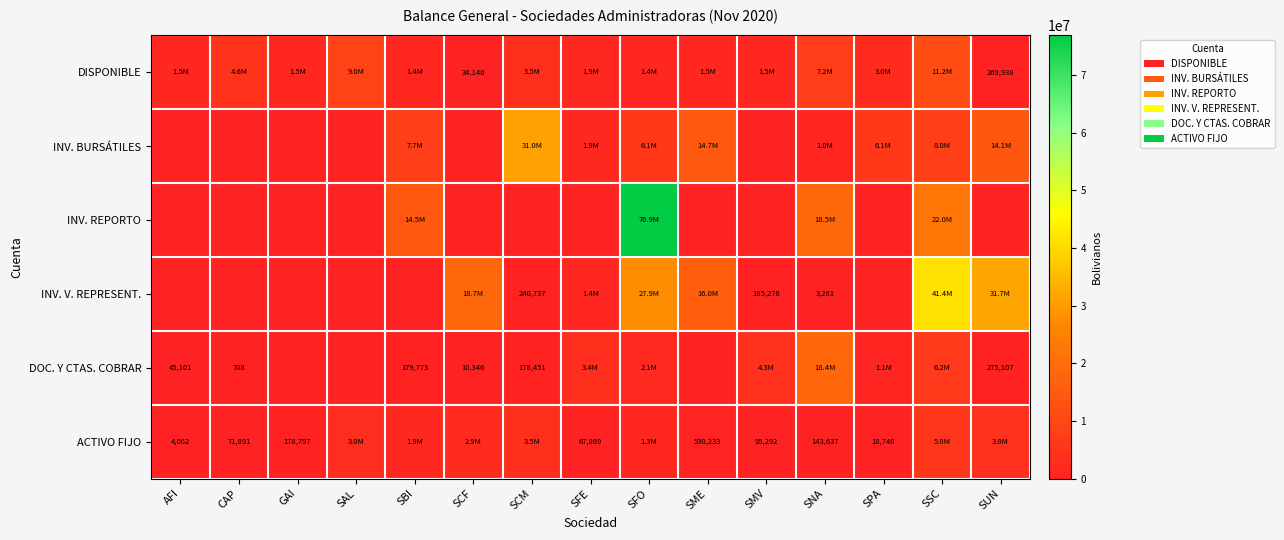

The DOC. Y CTAS. COBRAR series shows 708 at CAP. True or false?

True